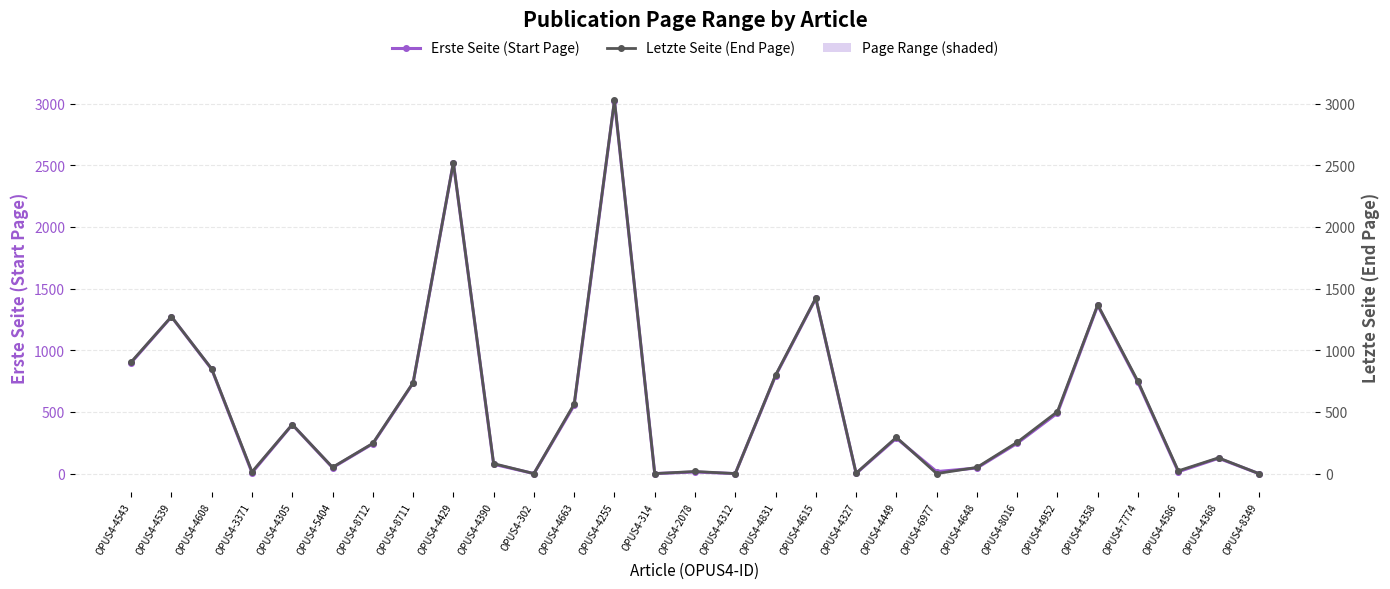

Is it true that Letzte Seite (End Page) equals 14 at OPUS4-3371?

True